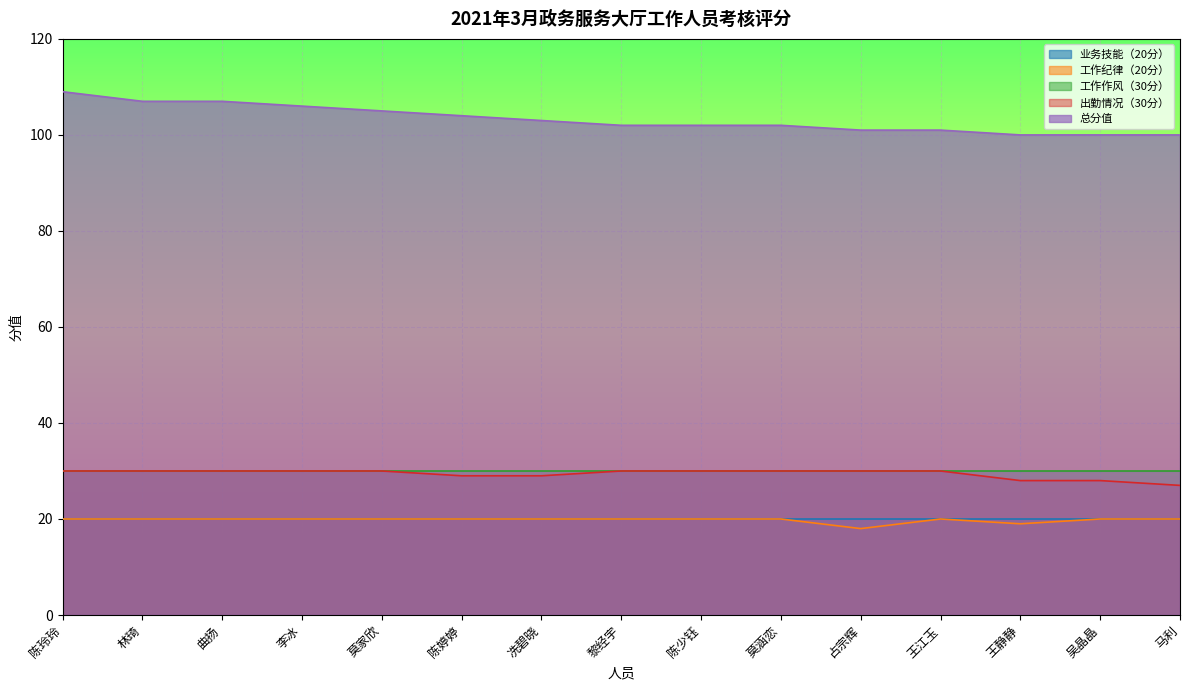

Between 林琦 and 吴晶晶, which is larger?

林琦